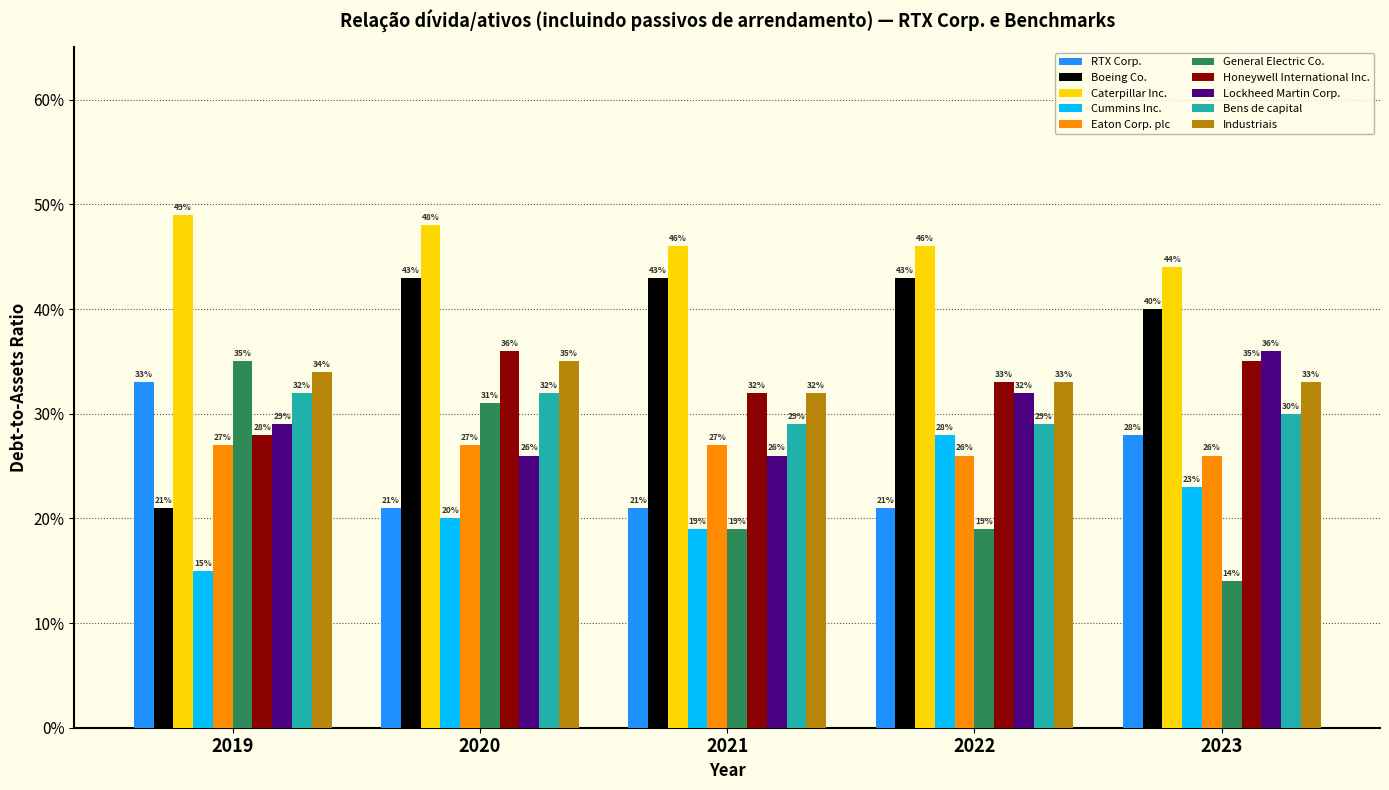

What are all the series names shown in the legend?

RTX Corp., Boeing Co., Caterpillar Inc., Cummins Inc., Eaton Corp. plc, General Electric Co., Honeywell International Inc., Lockheed Martin Corp., Bens de capital, Industriais